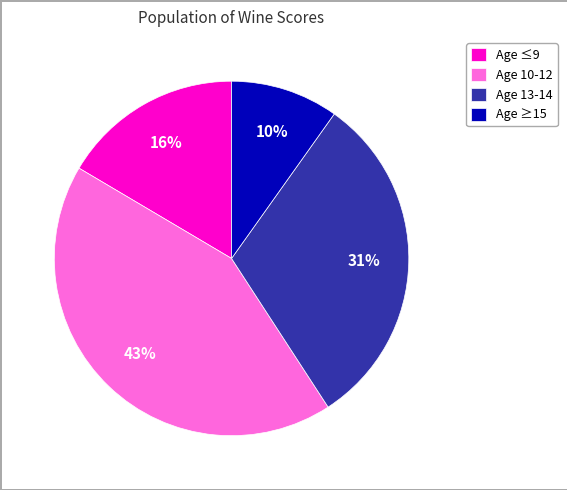

Is there any slice that represents more than half of the pie?

No